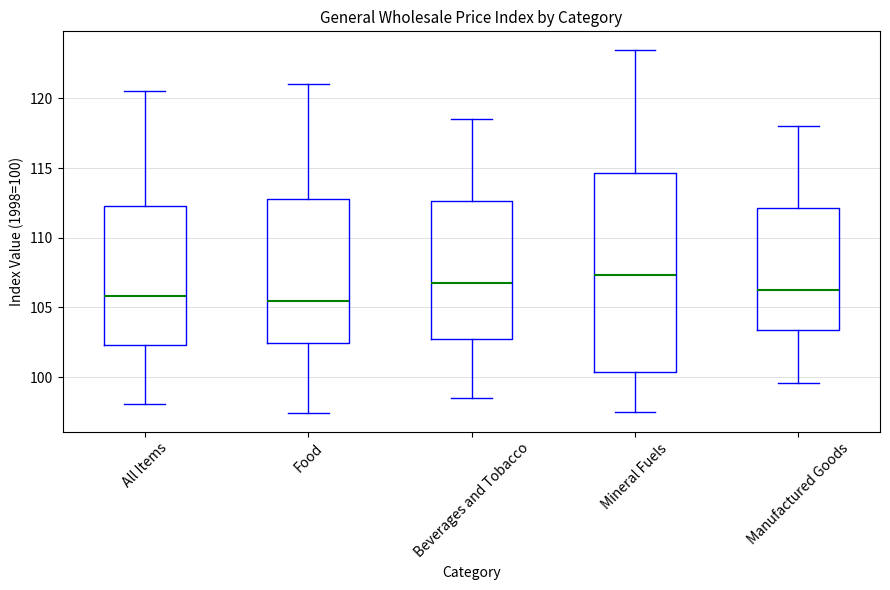

Reading left to right, transcribe this box plot: for each box, give where its median line is, the range the box spans, and where its two whiskers end, as read against the y-axis. The values are not printed on the chart, so give them approximately, as read against the axis.

All Items: median 106.0, box 102.5 to 112.5, whiskers 98.0 to 120.5
Food: median 105.5, box 102.5 to 113.0, whiskers 97.5 to 121.0
Beverages and Tobacco: median 107.0, box 102.5 to 112.5, whiskers 98.5 to 118.5
Mineral Fuels: median 107.5, box 100.5 to 114.5, whiskers 97.5 to 123.5
Manufactured Goods: median 106.5, box 103.5 to 112.0, whiskers 99.5 to 118.0